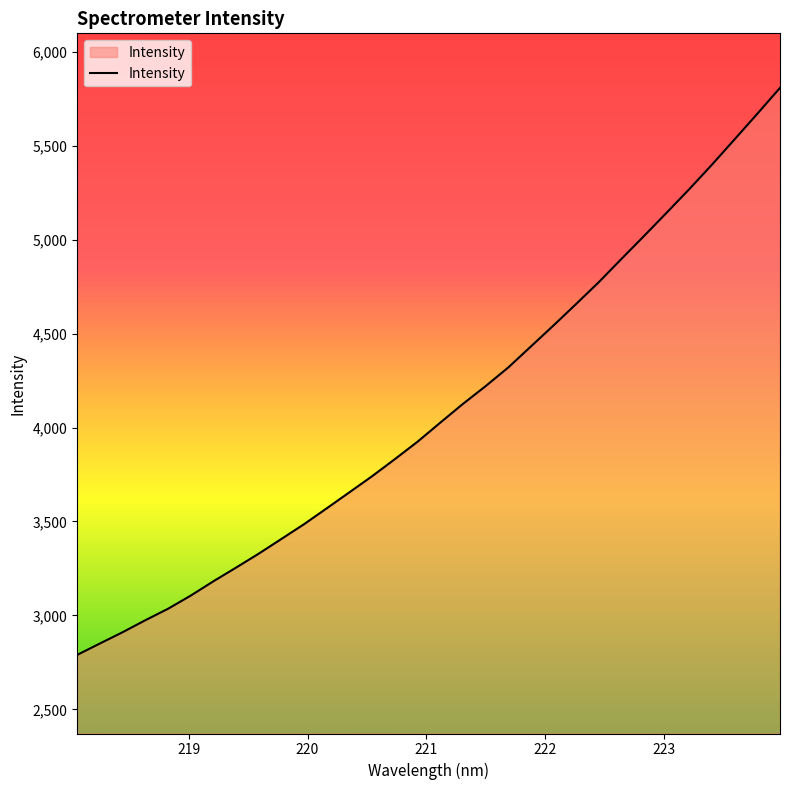

What is the smallest value displayed?

2789.5